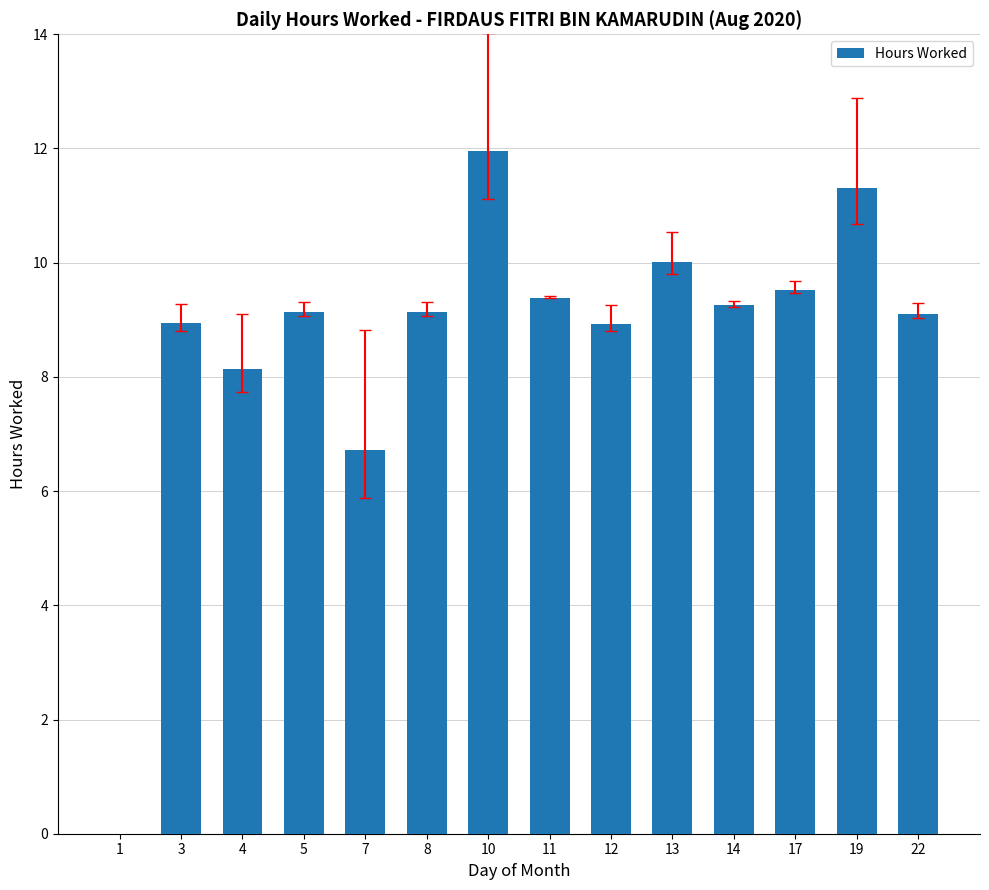

Which label corresponds to the largest value in the chart?

10